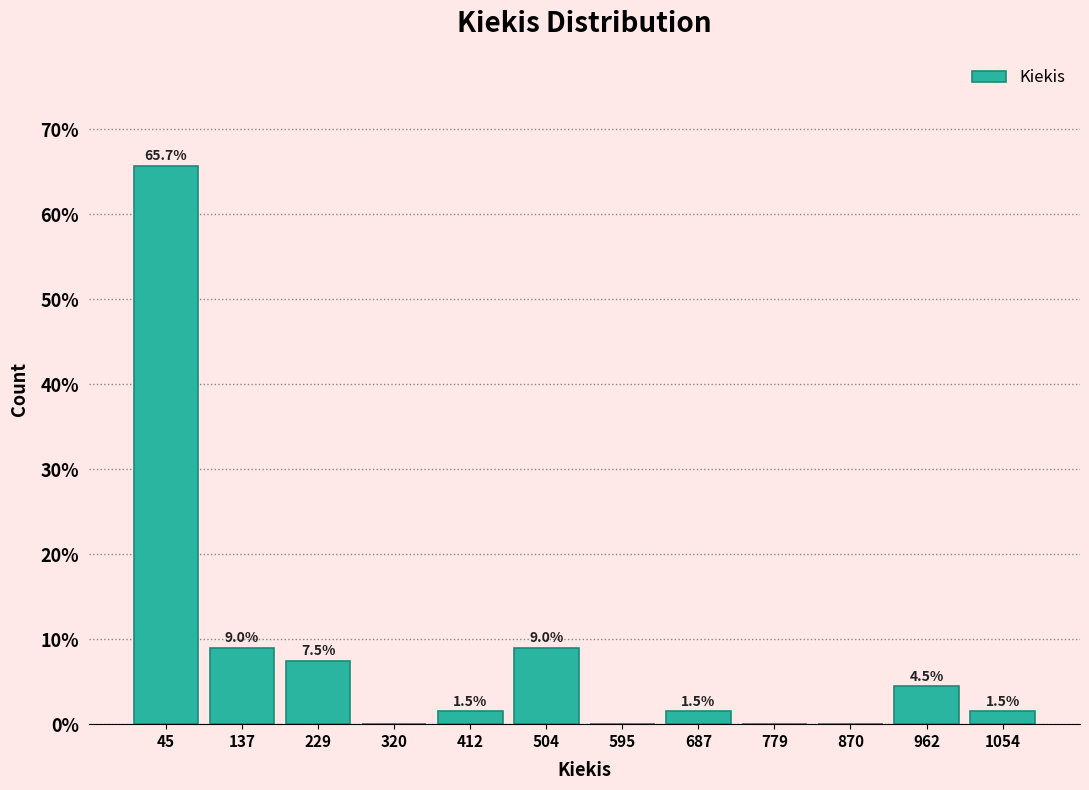

Which range on the x-axis has the tallest bar?

0 to 90